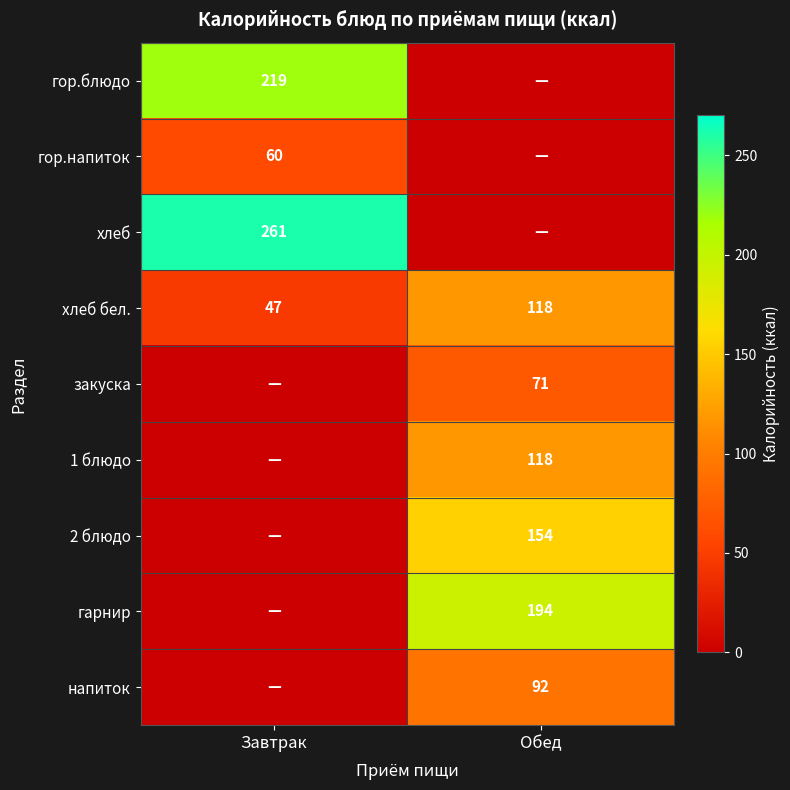

What is the difference between the maximum and minimum values in the хлеб бел. series?

71